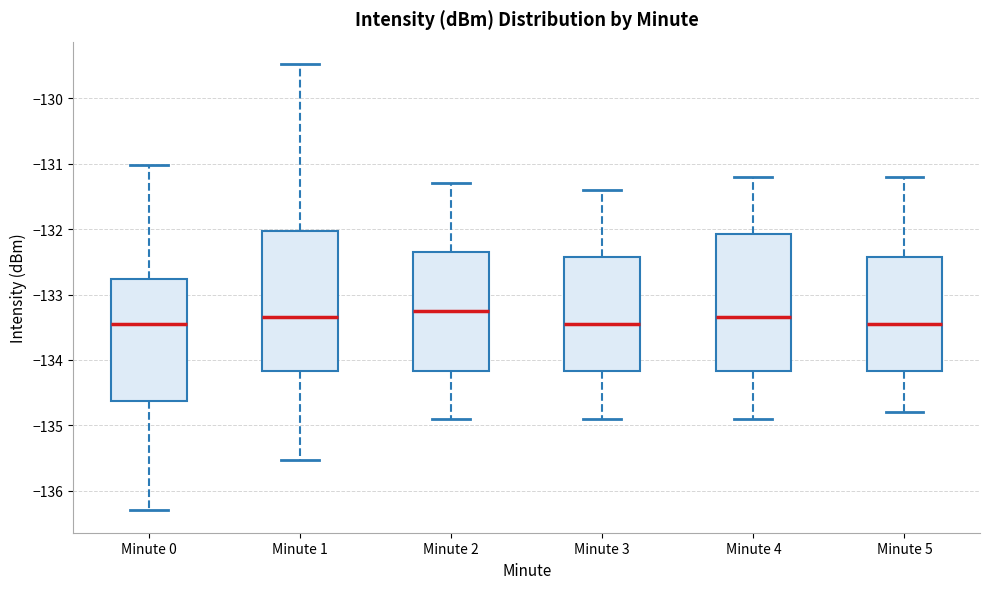

Reading left to right, read every box against the y-axis: the position of its median line, the range the box covers, and the ends of its whiskers. The values are not printed on the chart, so give them approximately, as read against the axis.

Minute 0: median -133.4, box -134.6 to -132.8, whiskers -136.3 to -131.0
Minute 1: median -133.3, box -134.2 to -132.0, whiskers -135.5 to -129.5
Minute 2: median -133.2, box -134.2 to -132.3, whiskers -134.9 to -131.3
Minute 3: median -133.4, box -134.2 to -132.4, whiskers -134.9 to -131.4
Minute 4: median -133.3, box -134.2 to -132.1, whiskers -134.9 to -131.2
Minute 5: median -133.4, box -134.2 to -132.4, whiskers -134.8 to -131.2